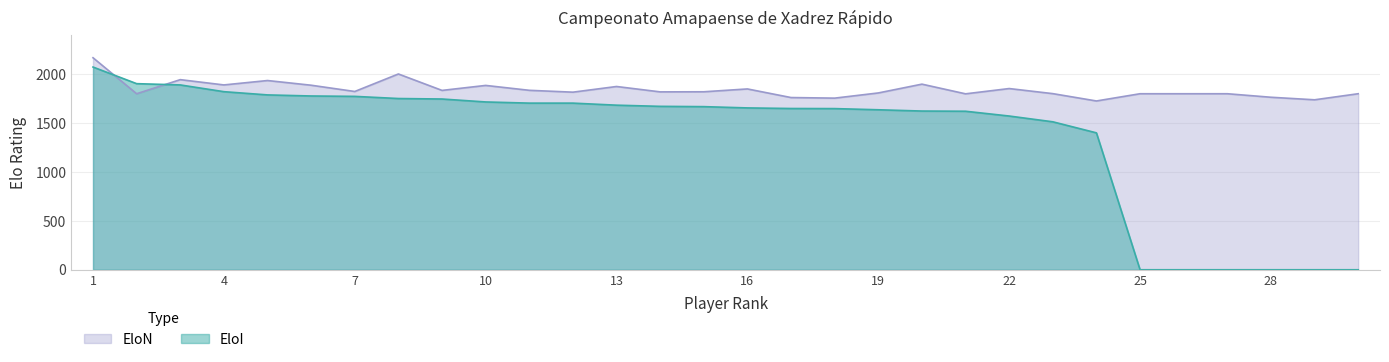

How many values in EloI are above zero?

24